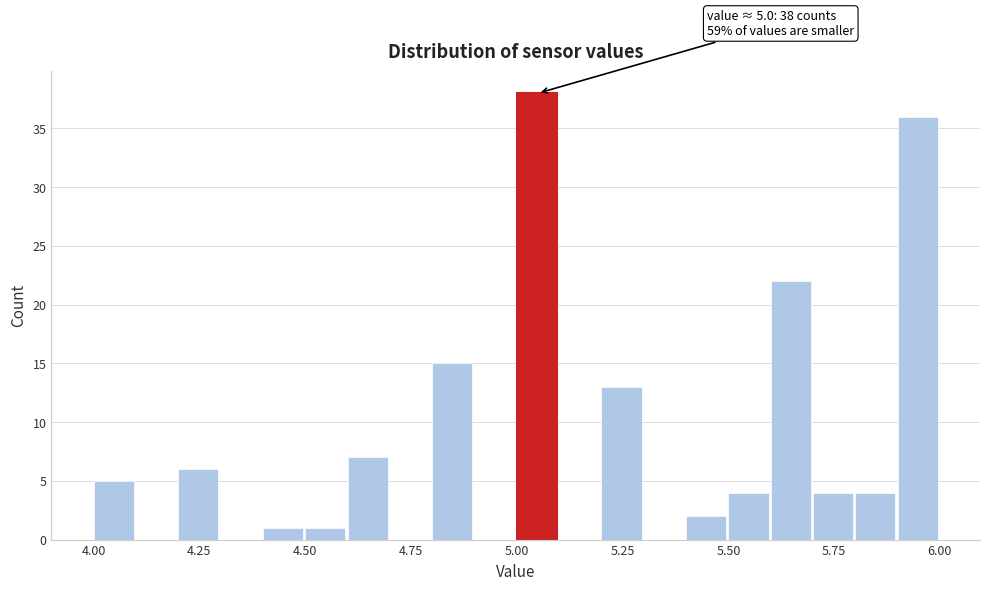

Read against the x-axis, roughly where is the centre of the tallest bar?

5.05